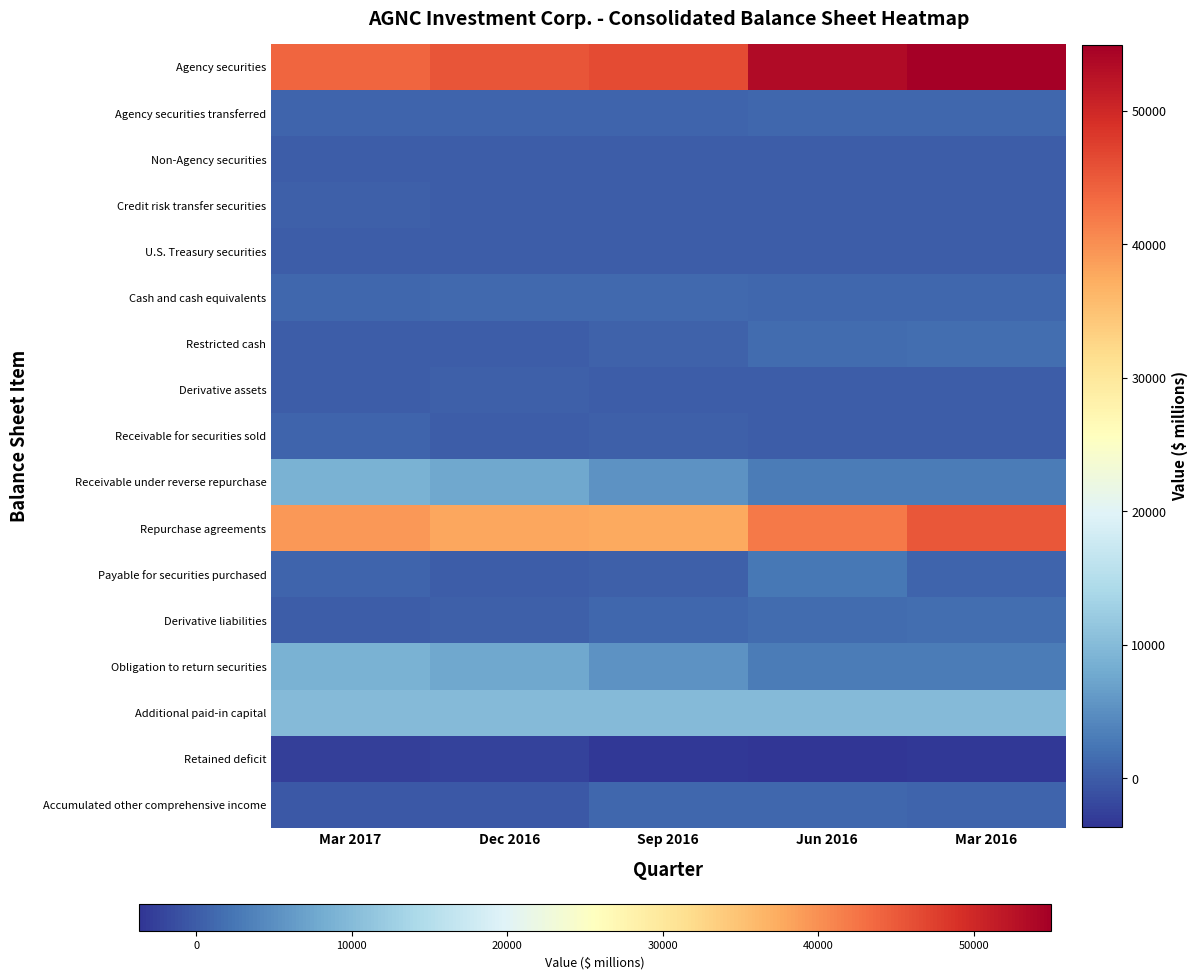

Reading right to left, extract all data points from this chart.

Agency securities: Mar 2016=54950	Jun 2016=53418	Sep 2016=46328	Dec 2016=45393	Mar 2017=43856
Agency securities transferred: Mar 2016=993	Jun 2016=945	Sep 2016=890	Dec 2016=818	Mar 2017=777
Non-Agency securities: Mar 2016=112	Jun 2016=107	Sep 2016=102	Dec 2016=124	Mar 2017=31
Credit risk transfer securities: Mar 2016=0	Jun 2016=0	Sep 2016=36	Dec 2016=164	Mar 2017=383
U.S. Treasury securities: Mar 2016=0	Jun 2016=62	Sep 2016=45	Dec 2016=182	Mar 2017=0
Cash and cash equivalents: Mar 2016=1109	Jun 2016=1131	Sep 2016=1254	Dec 2016=1208	Mar 2017=1073
Restricted cash: Mar 2016=1686	Jun 2016=1399	Sep 2016=681	Dec 2016=74	Mar 2017=219
Derivative assets: Mar 2016=55	Jun 2016=111	Sep 2016=61	Dec 2016=355	Mar 2017=205
Receivable for securities sold: Mar 2016=0	Jun 2016=0	Sep 2016=228	Dec 2016=21	Mar 2017=688
Receivable under reverse repurchase: Mar 2016=3163	Jun 2016=2982	Sep 2016=5441	Dec 2016=7716	Mar 2017=8908
Repurchase agreements: Mar 2016=45276	Jun 2016=41947	Sep 2016=37668	Dec 2016=37858	Mar 2017=39375
Payable for securities purchased: Mar 2016=889	Jun 2016=2581	Sep 2016=251	Dec 2016=0	Mar 2017=693
Derivative liabilities: Mar 2016=1652	Jun 2016=1519	Sep 2016=947	Dec 2016=256	Mar 2017=69
Obligation to return securities: Mar 2016=3175	Jun 2016=3017	Sep 2016=5424	Dec 2016=7636	Mar 2017=8792
Additional paid-in capital: Mar 2016=9932	Jun 2016=9932	Sep 2016=9932	Dec 2016=9932	Mar 2017=9932
Retained deficit: Mar 2016=-3329	Jun 2016=-3669	Sep 2016=-3350	Dec 2016=-2518	Mar 2017=-2628
Accumulated other comprehensive income: Mar 2016=718	Jun 2016=1100	Sep 2016=1010	Dec 2016=-397	Mar 2017=-351